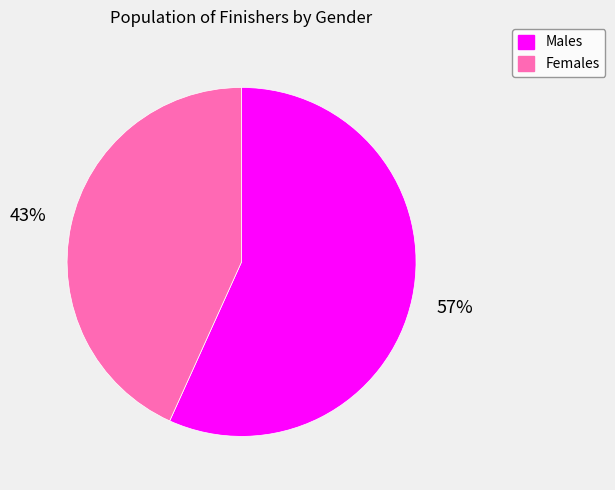

To the nearest percent, what is the average slice percentage?

50%